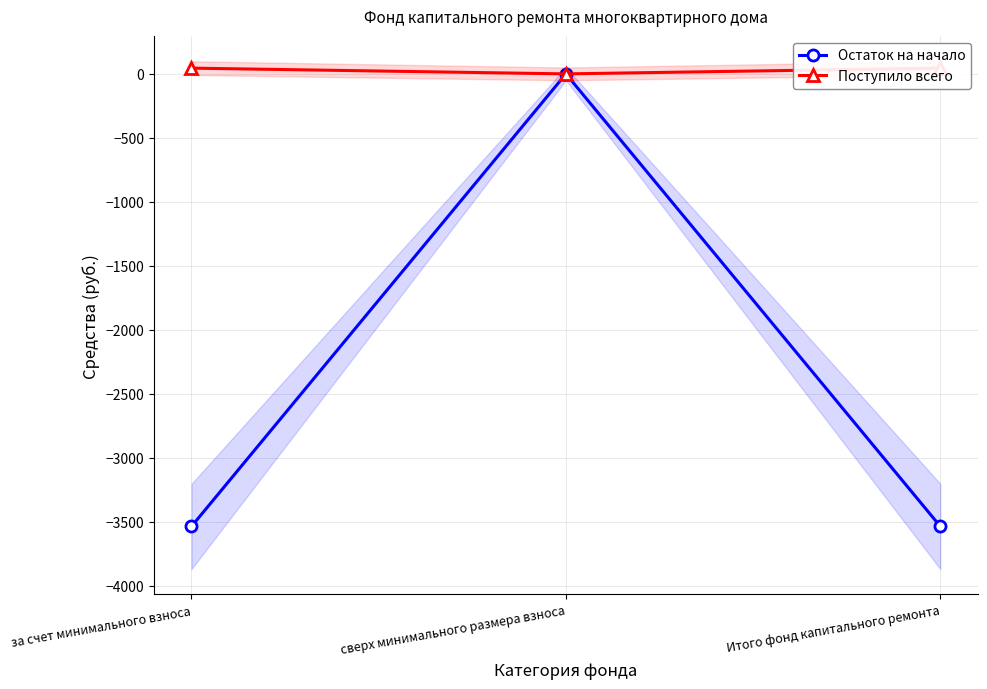

Does the chart display data point markers on the line(s)?

Yes